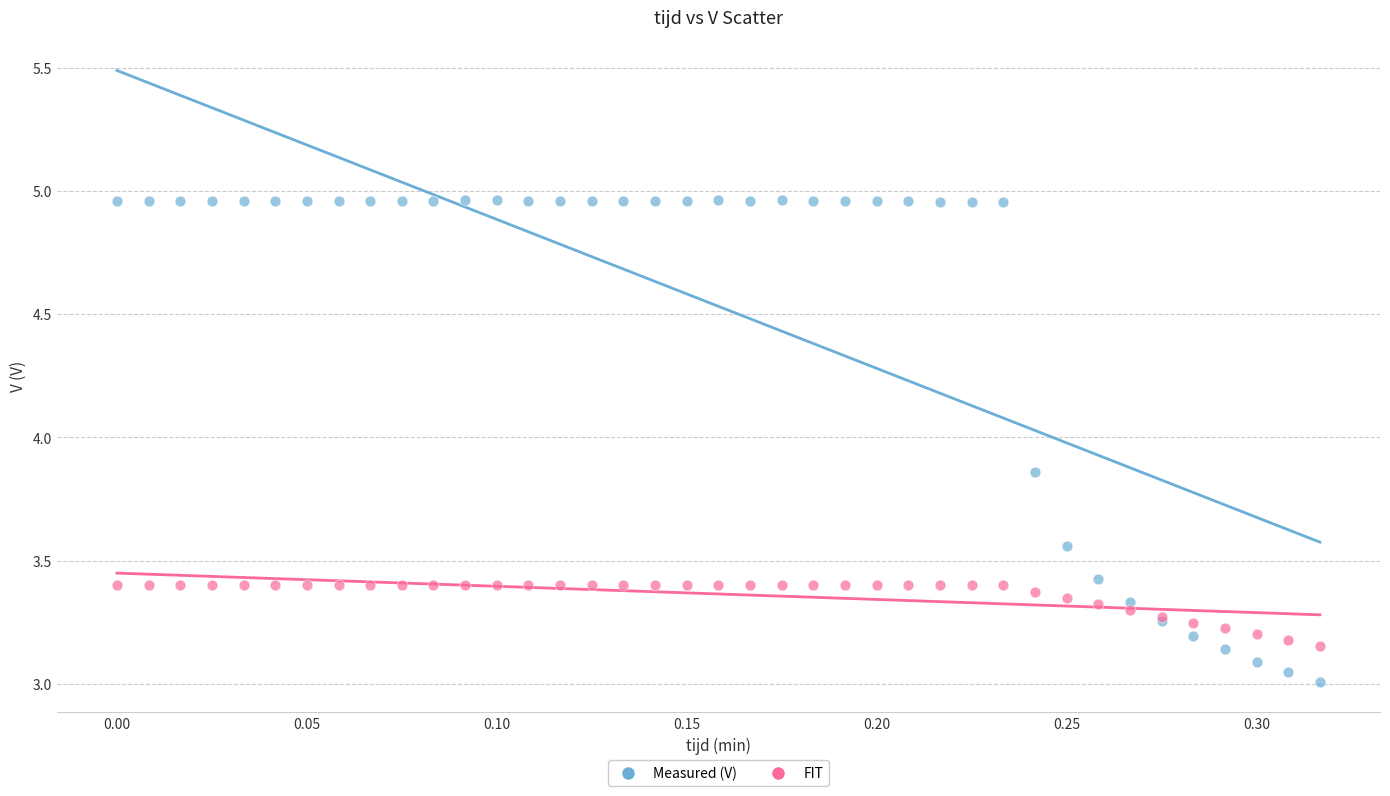

What are all the series names shown in the legend?

Measured (V), FIT